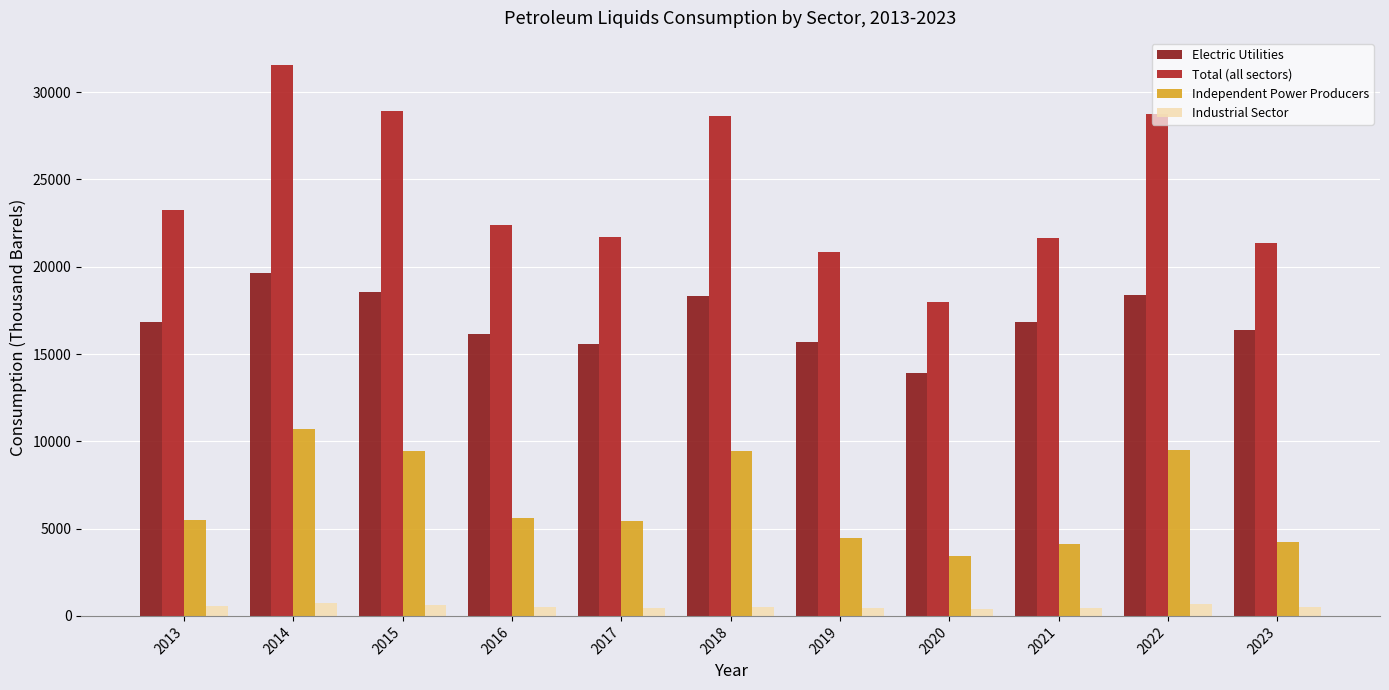

Which series has the largest total across all categories?

Total (all sectors)